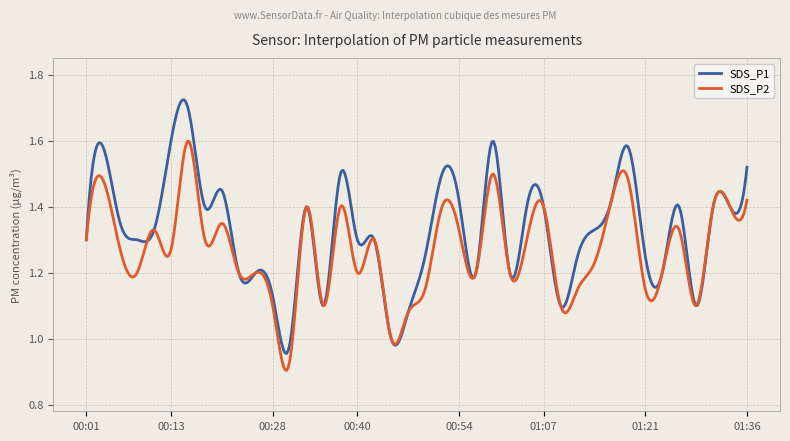

Which series has the widest spread of values?

SDS_P1